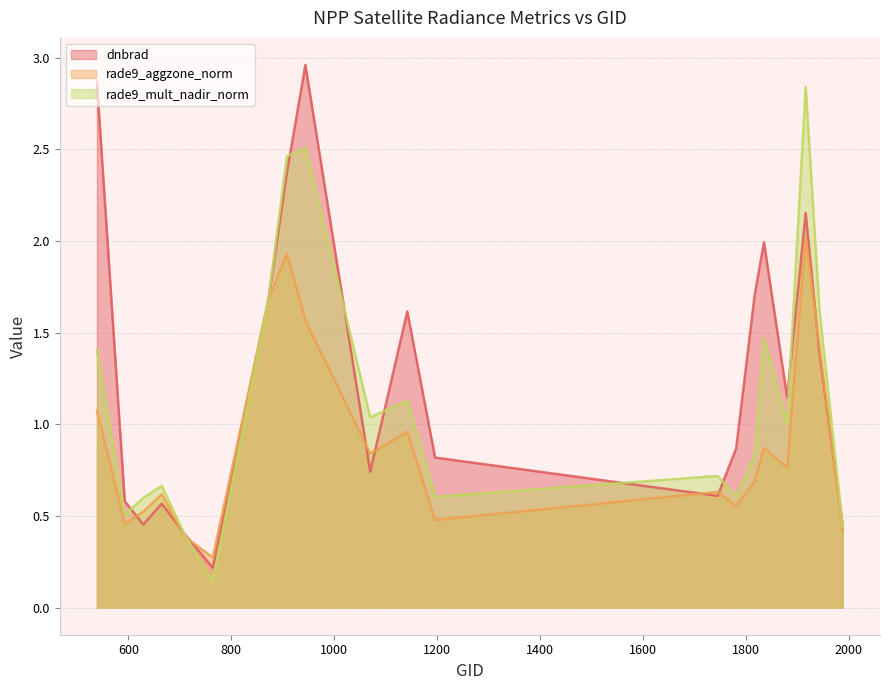

What is the difference between the maximum and minimum values in the dnbrad series?

2.7